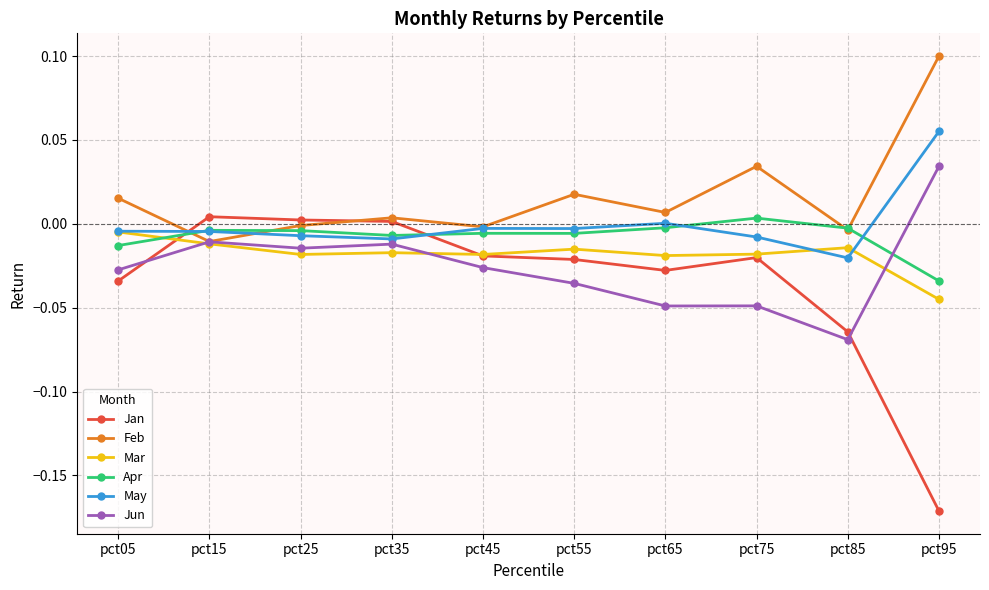

The Jan series shows -0.0 at pct65. True or false?

True